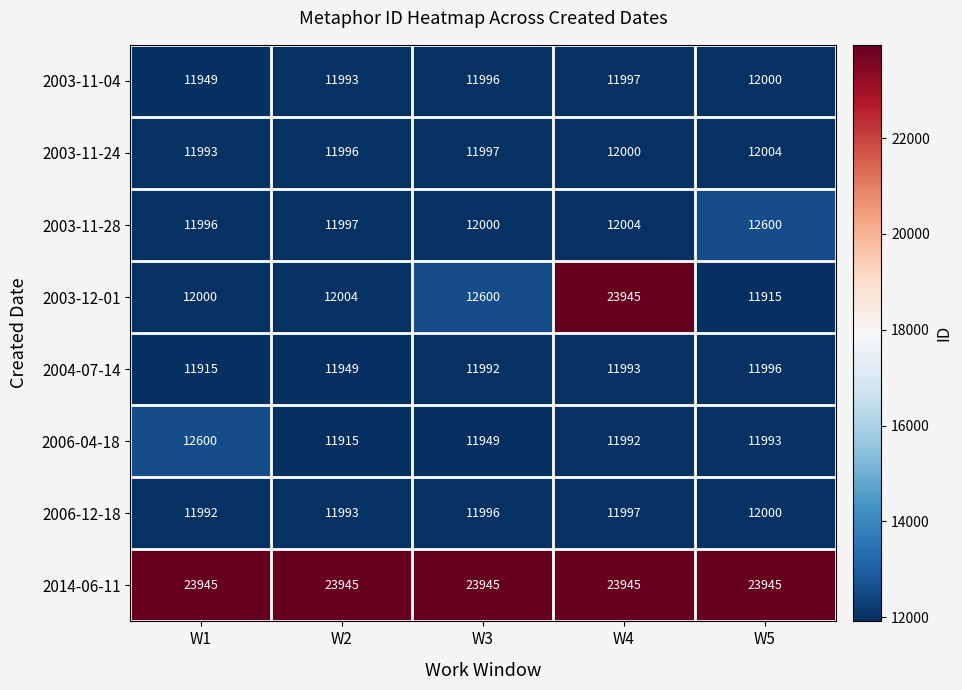

What is the difference between the maximum and minimum values in the 2004-07-14 series?

81